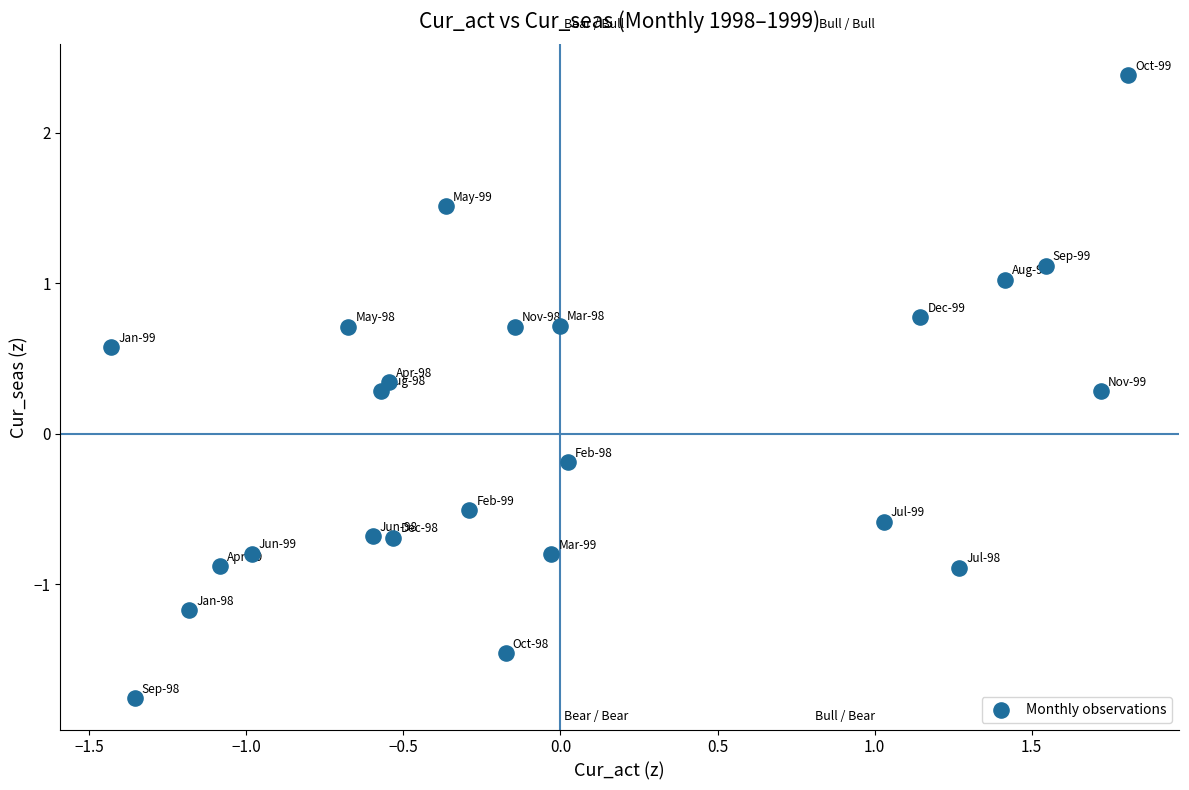

What is the range of Y values (max minus min)?

4.1